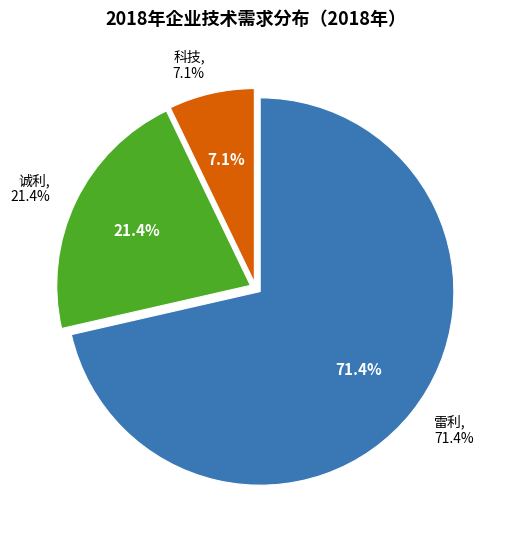

What percentage do 科技 and 雷利 together represent?

78.6%